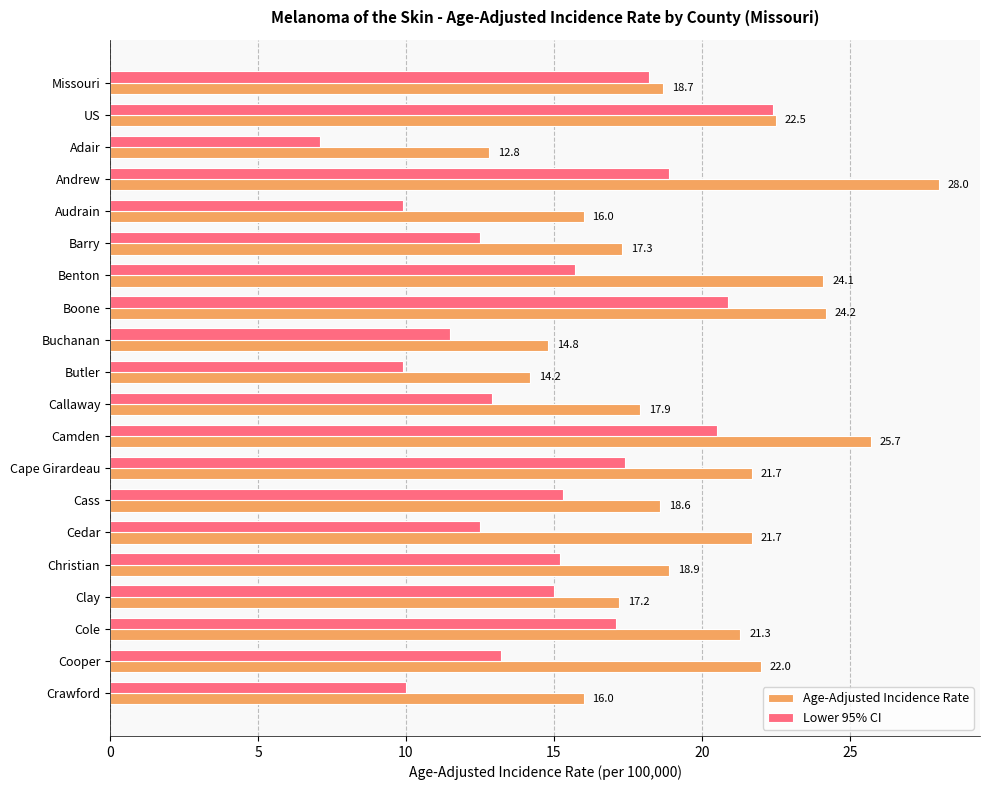

At which label is Lower 95% CI closest to 14?

Cooper